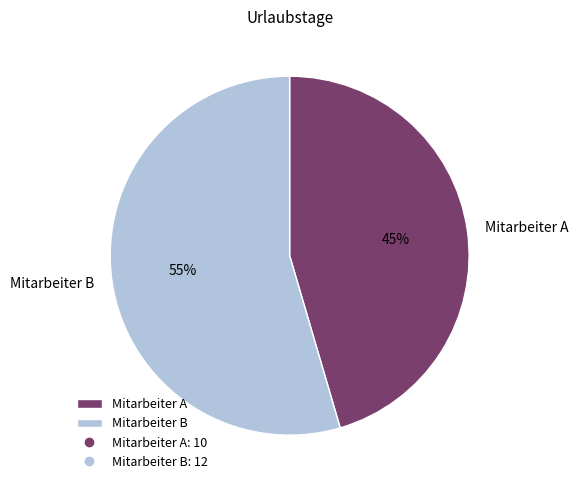

Is there a majority slice in this chart?

Yes